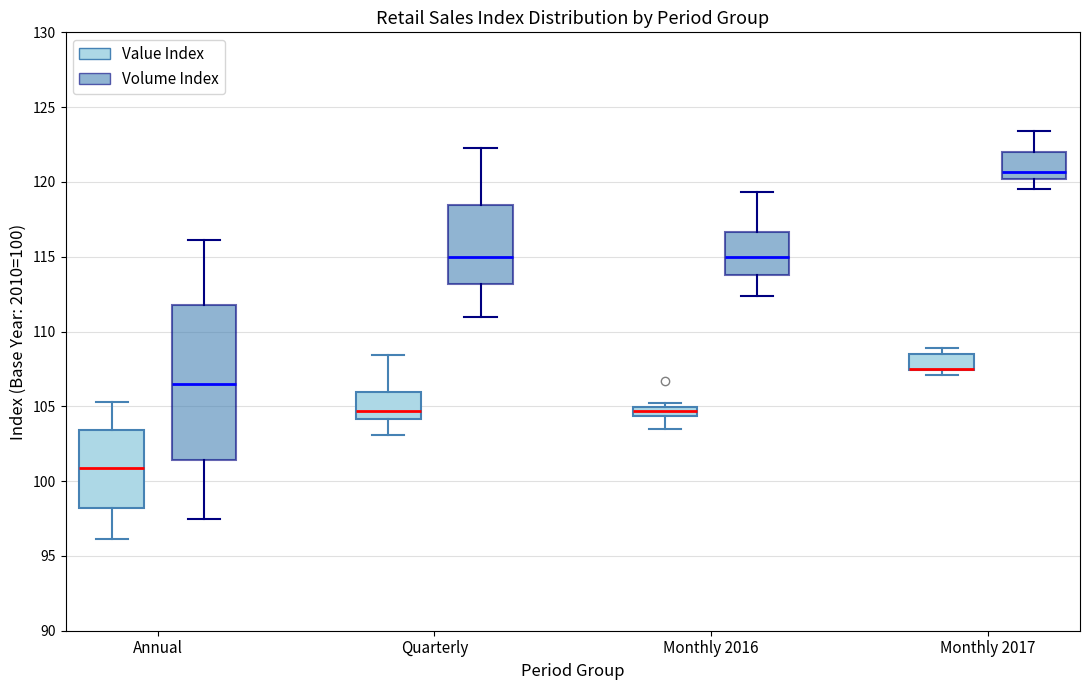

Comparing the boxes themselves (not the whiskers), which one is the tallest?

Annual (Volume Index)